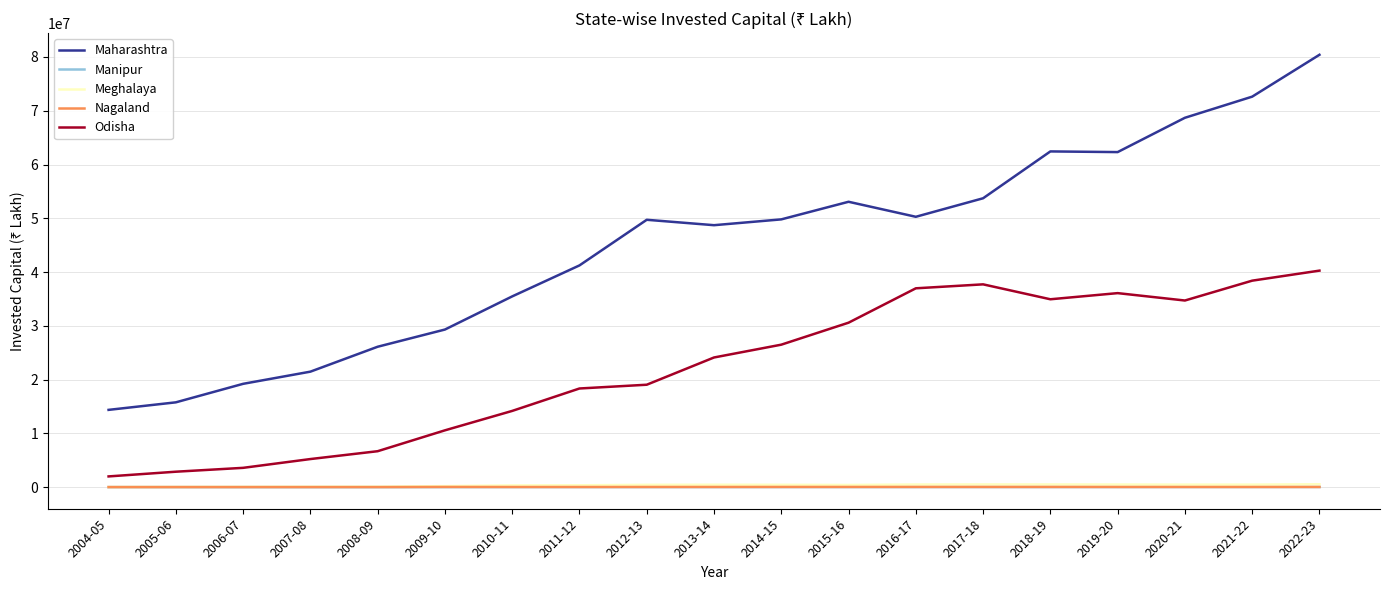

What is the average value of the Maharashtra series?

44987163